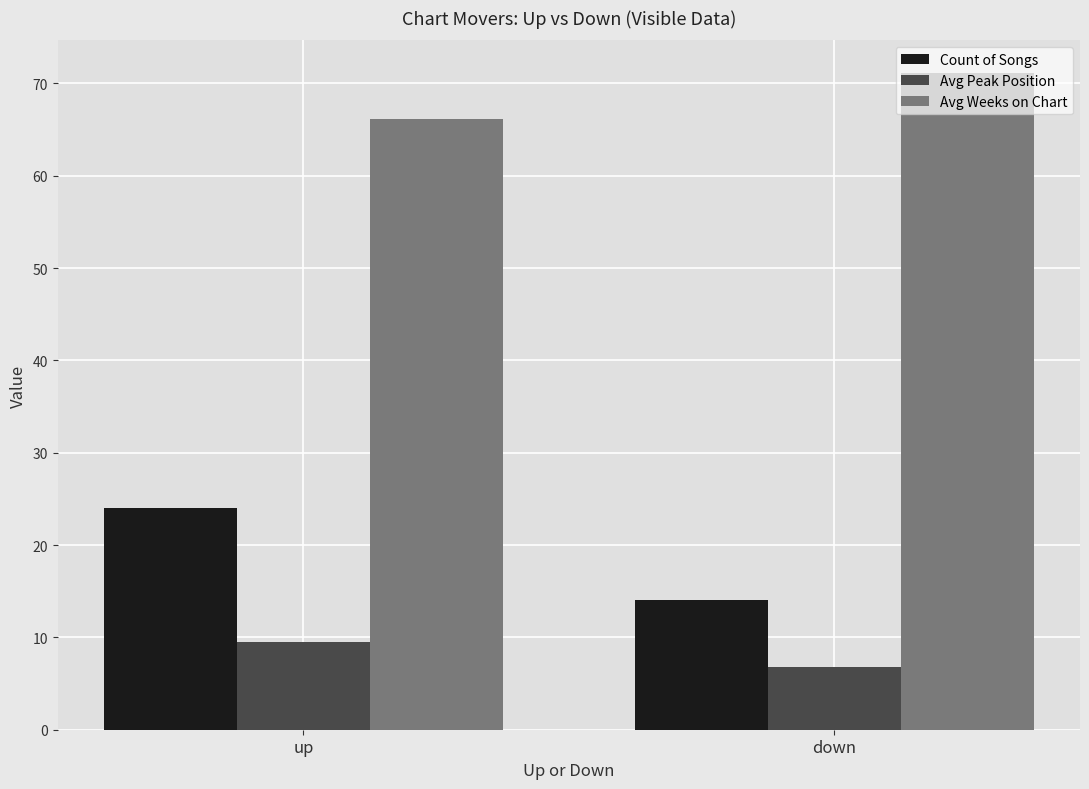

At which category is the sum across all series the highest?

up